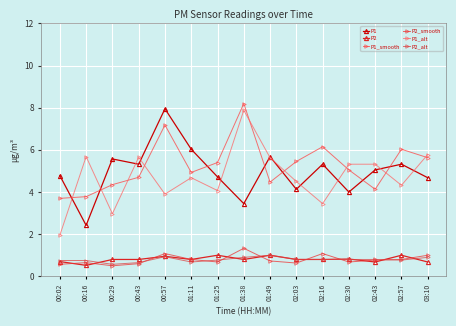

What is the difference between the P1_smooth values at 00:02 and 01:25?

1.7